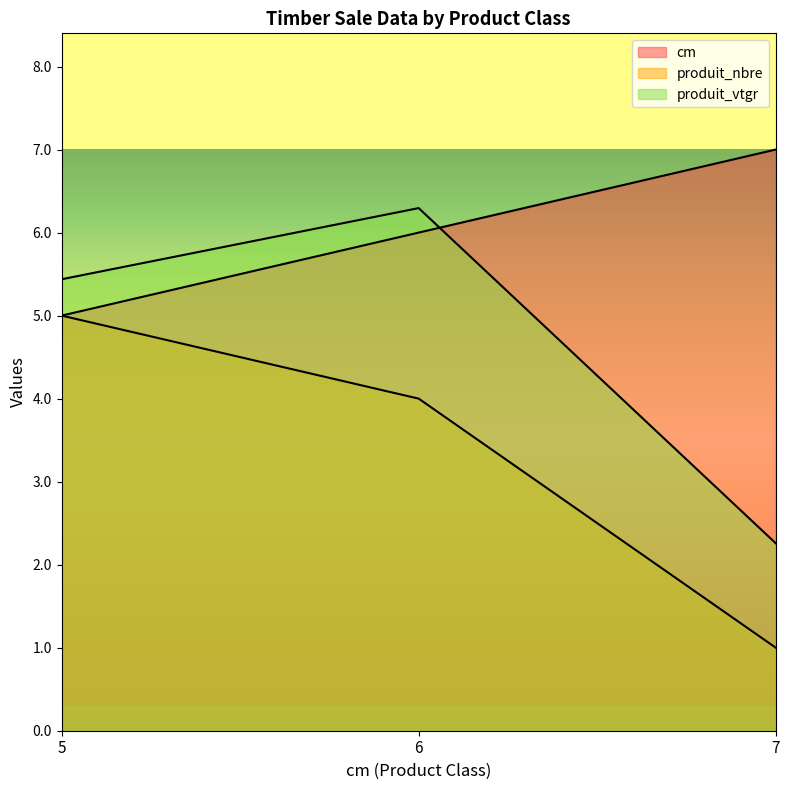

Rank the series at 6 from highest to lowest value.

produit_vtgr, cm, produit_nbre